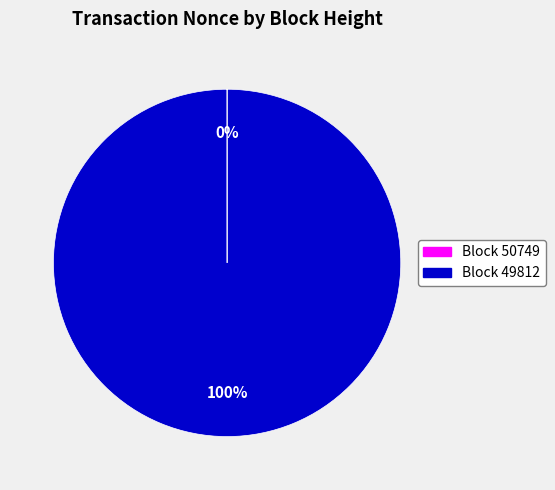

To the nearest percent, what is the difference between the largest and smallest slice percentages?

100%